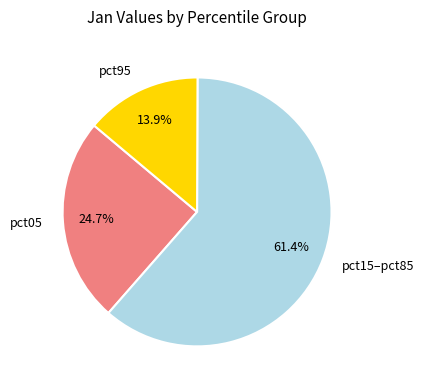

Combined, do pct05 and pct15–pct85 account for over 50%?

Yes